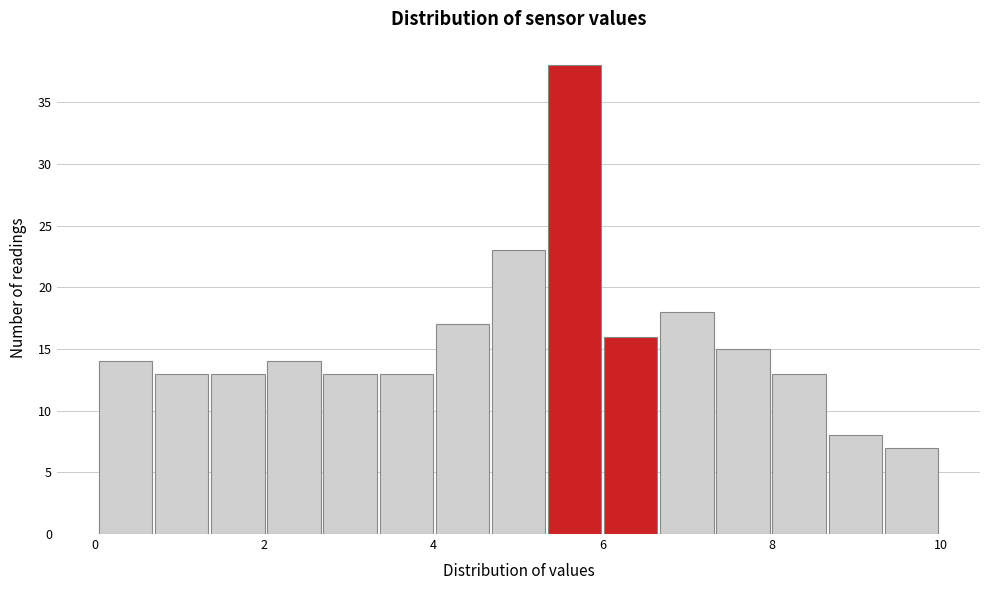

Read against the x-axis, roughly where is the centre of the tallest bar?

5.6